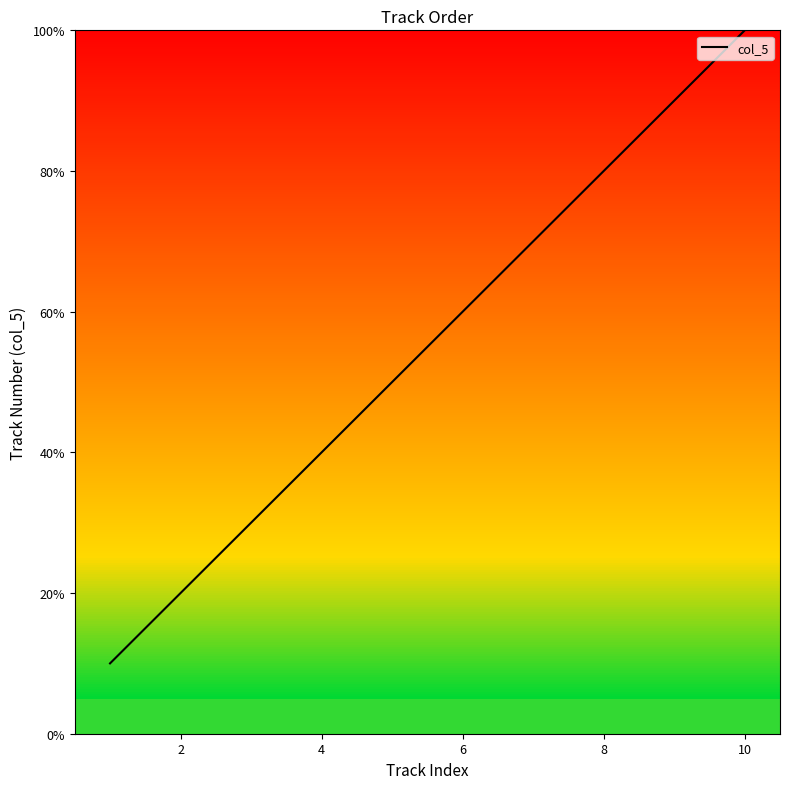

What is the smallest value displayed?

10